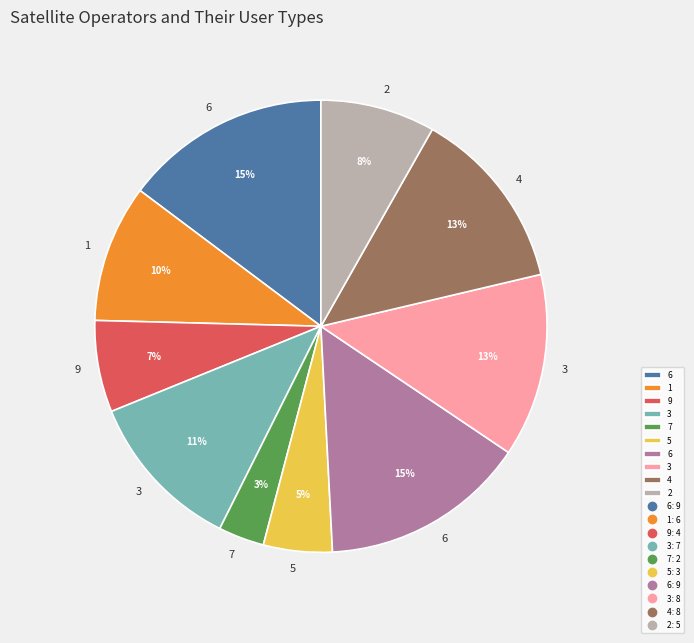

To the nearest percent, what is the average slice percentage?

10%